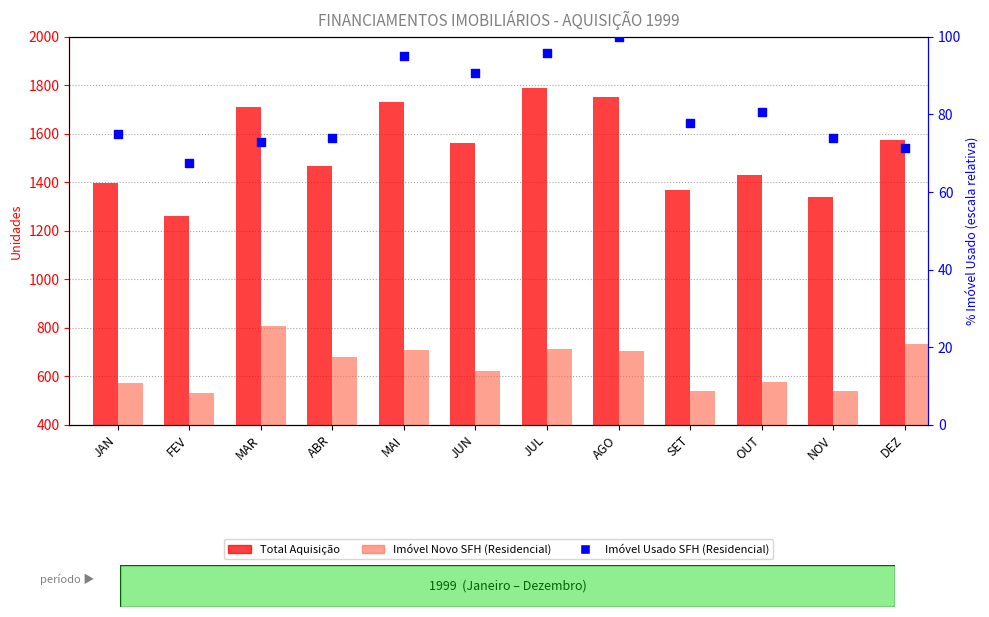

At which category is the sum across all series the highest?

JUL